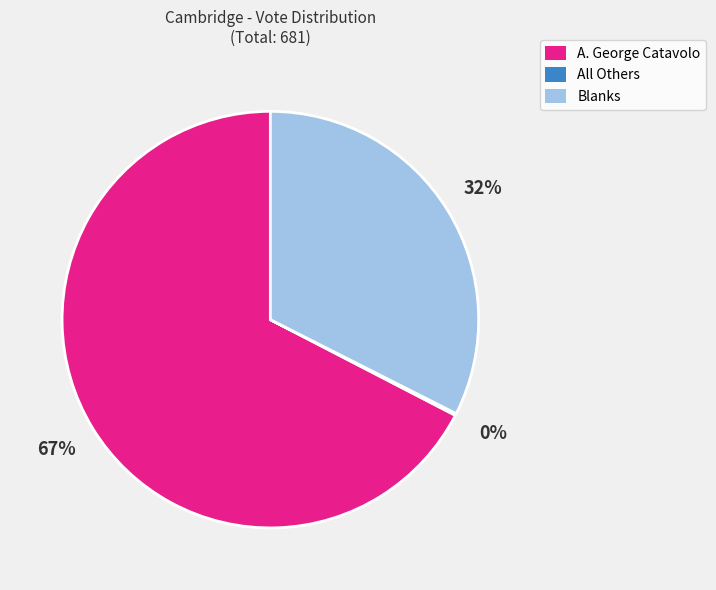

Is Blanks the majority of the pie?

No